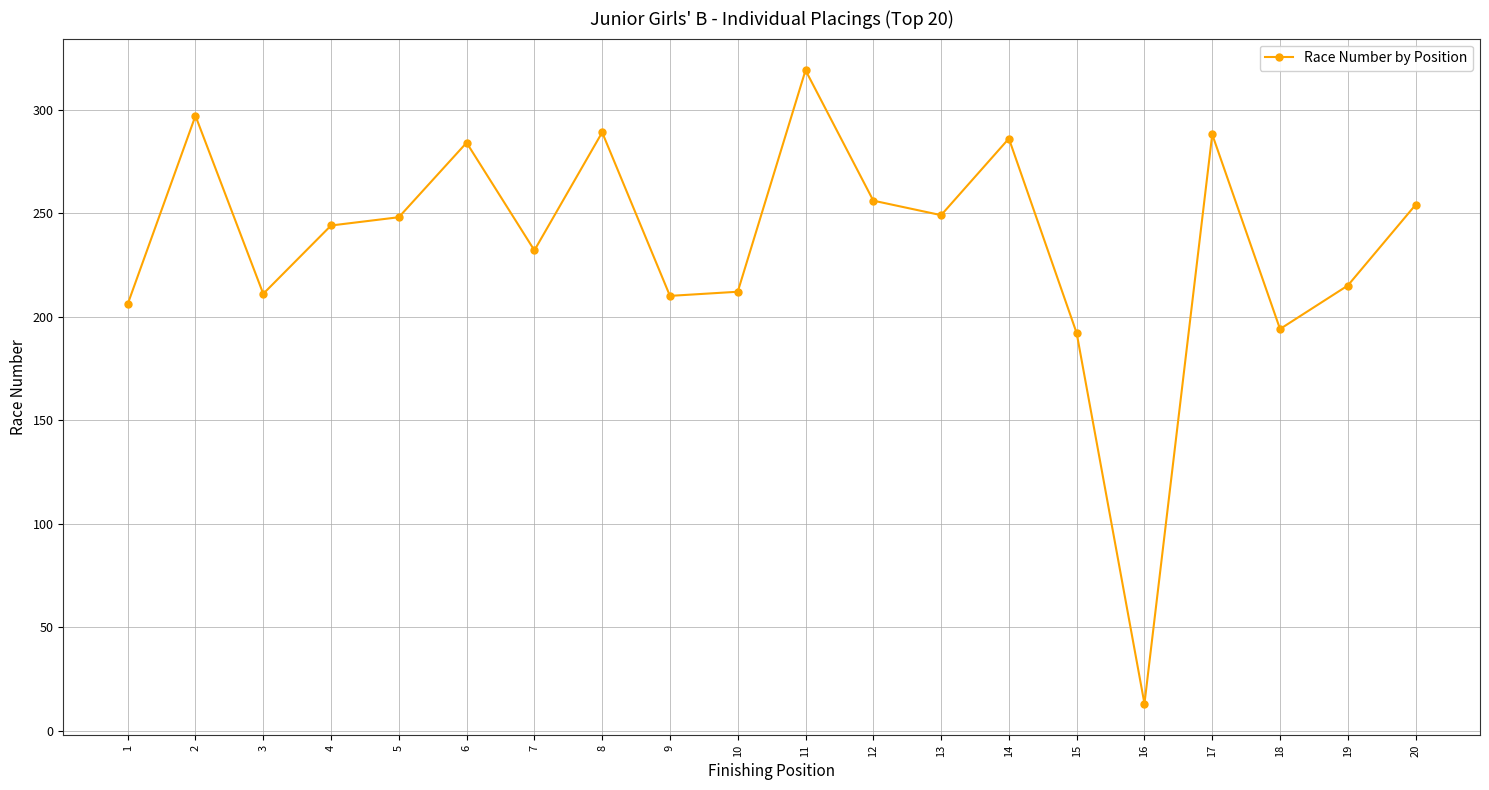

The chart shows a value of 73 at 15. True or false?

False